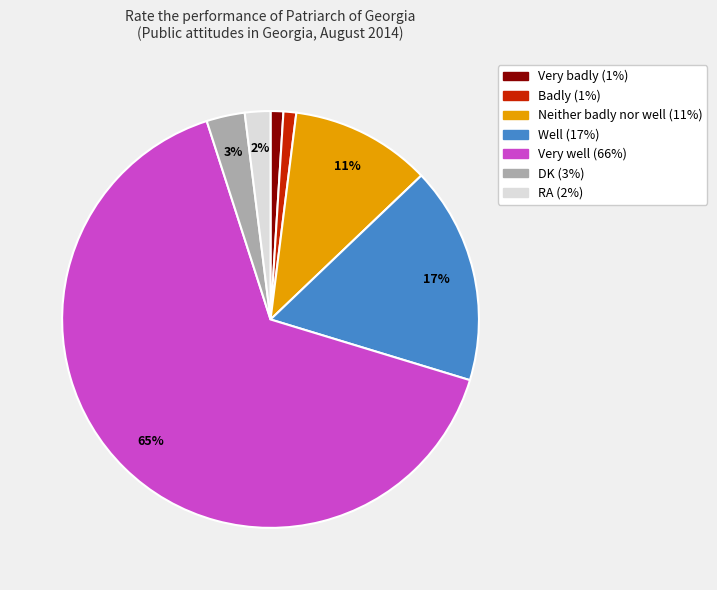

Between RA and Neither badly nor well, which is larger?

Neither badly nor well